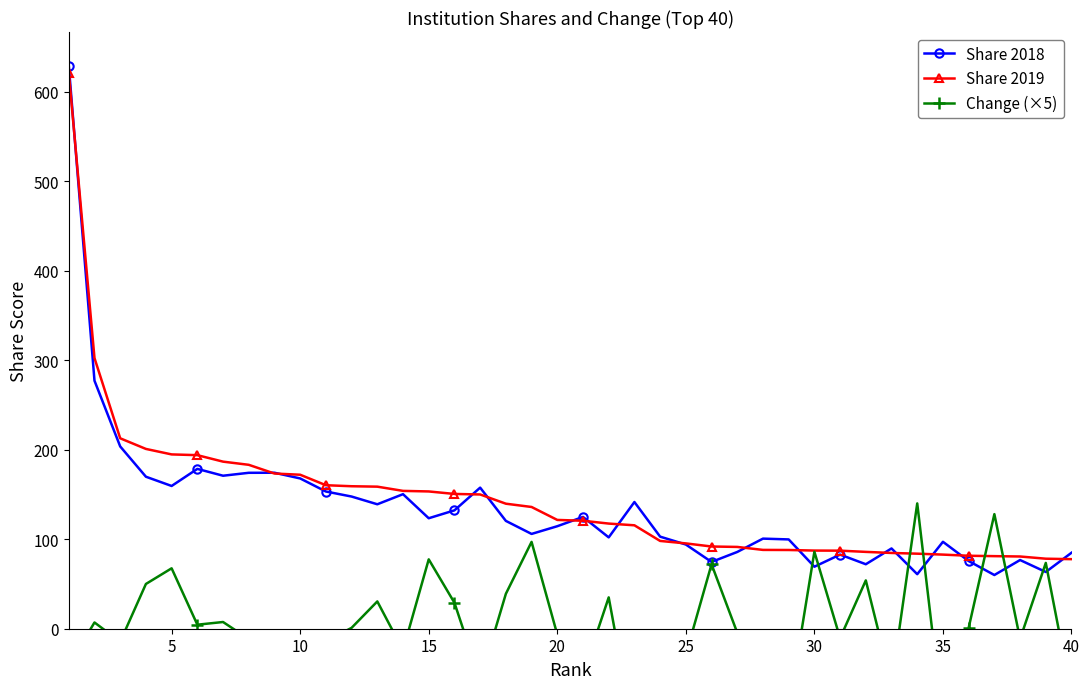

What is the lowest value of the Share 2019 series?

77.7